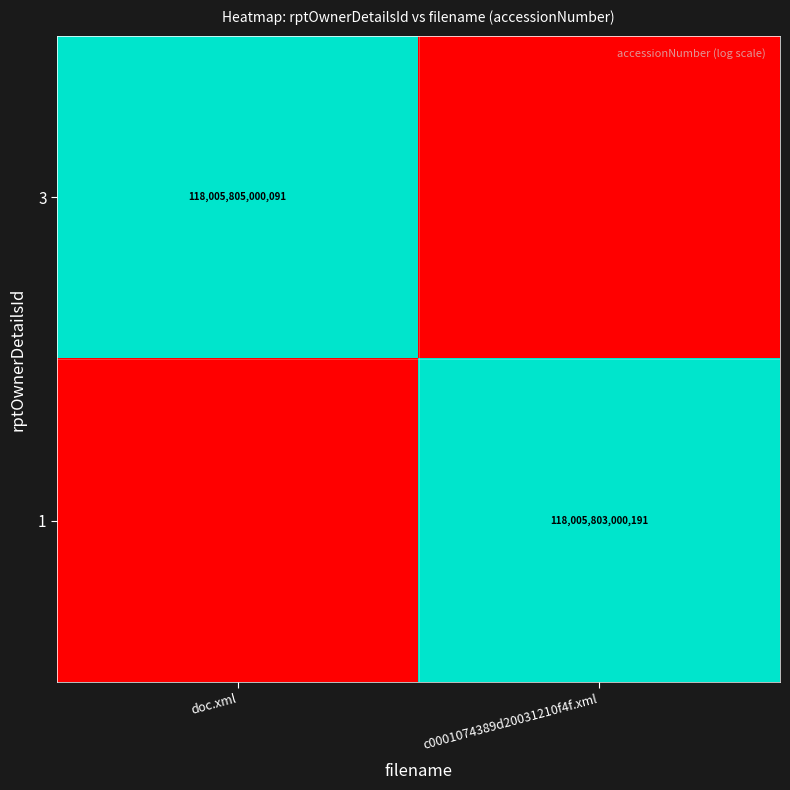

What is the difference between the highest and lowest values at doc.xml?

32.4